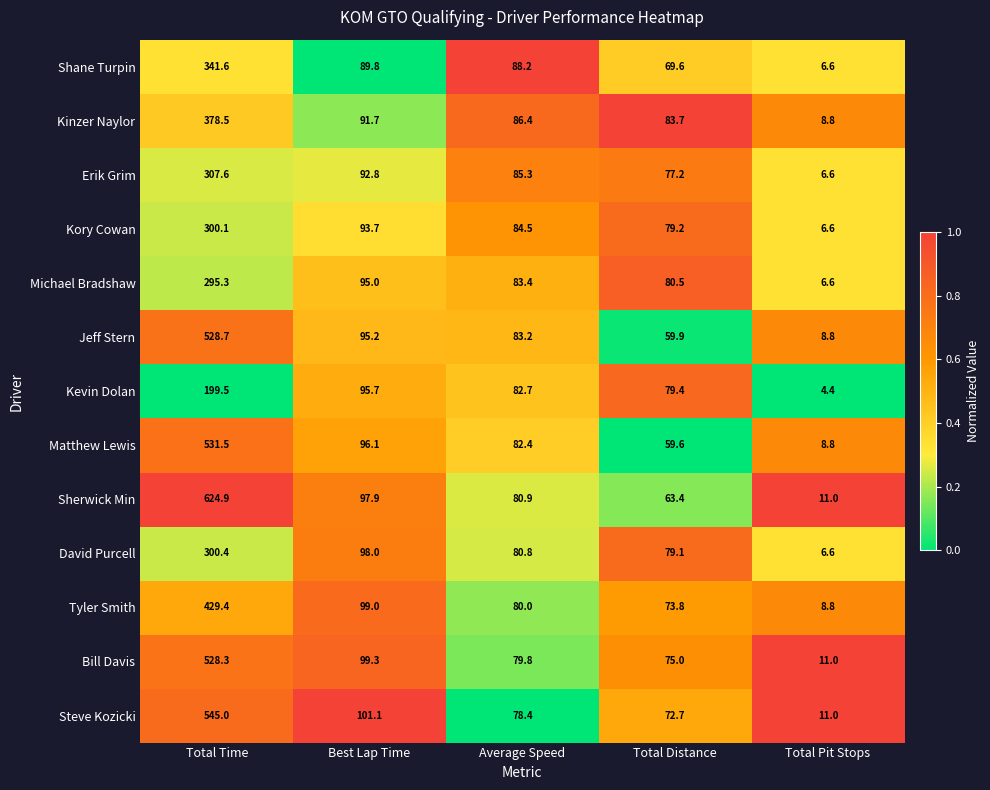

What is the sum of the Jeff Stern values at Total Distance and Best Lap Time?

155.1